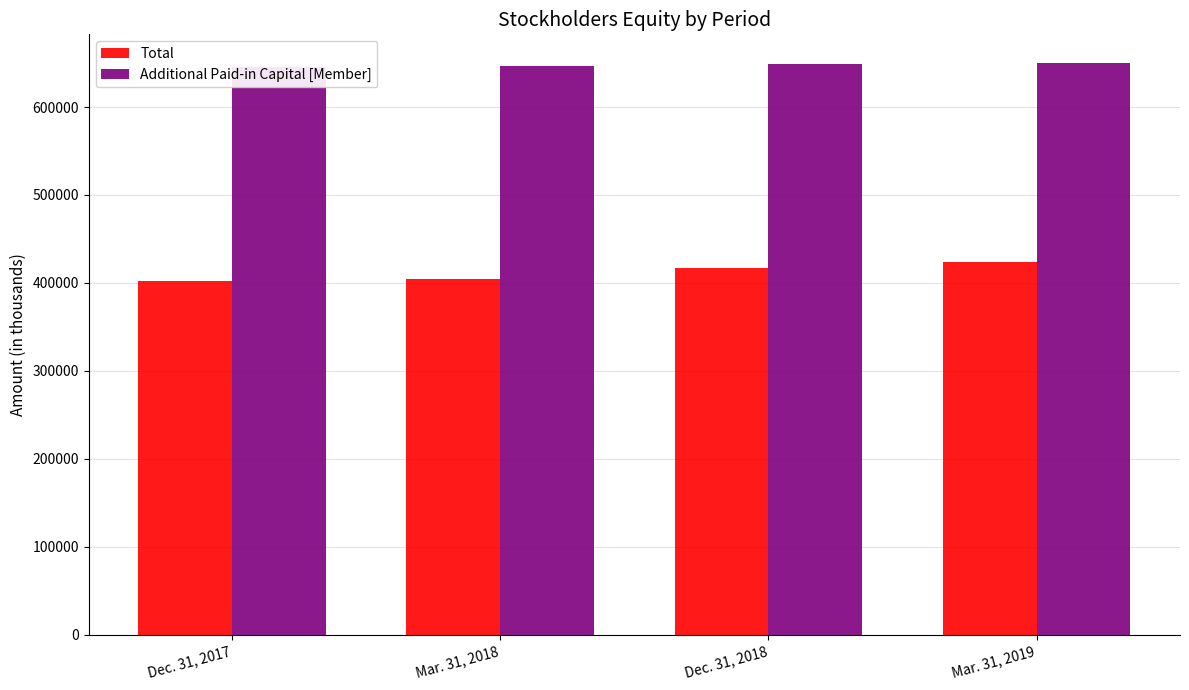

Reading right to left, what are all the values shown in this chart?

Total: Mar. 31, 2019=424346	Dec. 31, 2018=417263	Mar. 31, 2018=404743	Dec. 31, 2017=402090
Additional Paid-in Capital [Member]: Mar. 31, 2019=650130	Dec. 31, 2018=649202	Mar. 31, 2018=646709	Dec. 31, 2017=645813